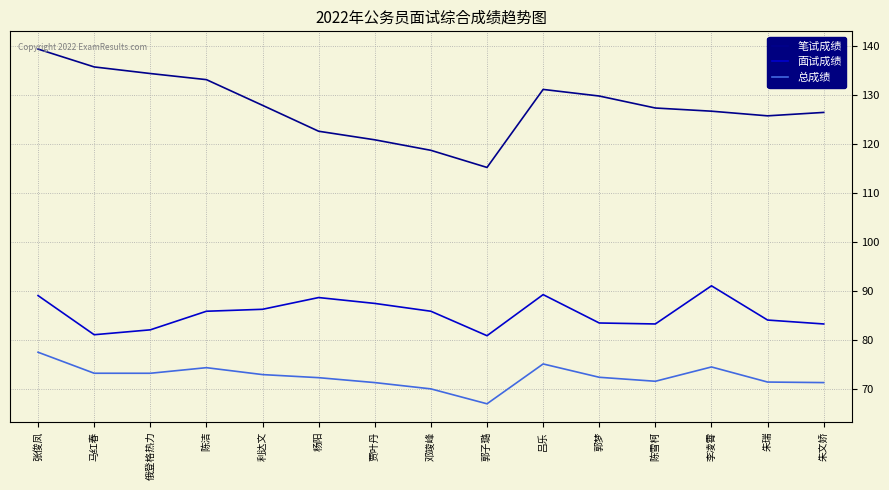

True or false: 面试成绩 has a value of 139.7 at 马红春.

False